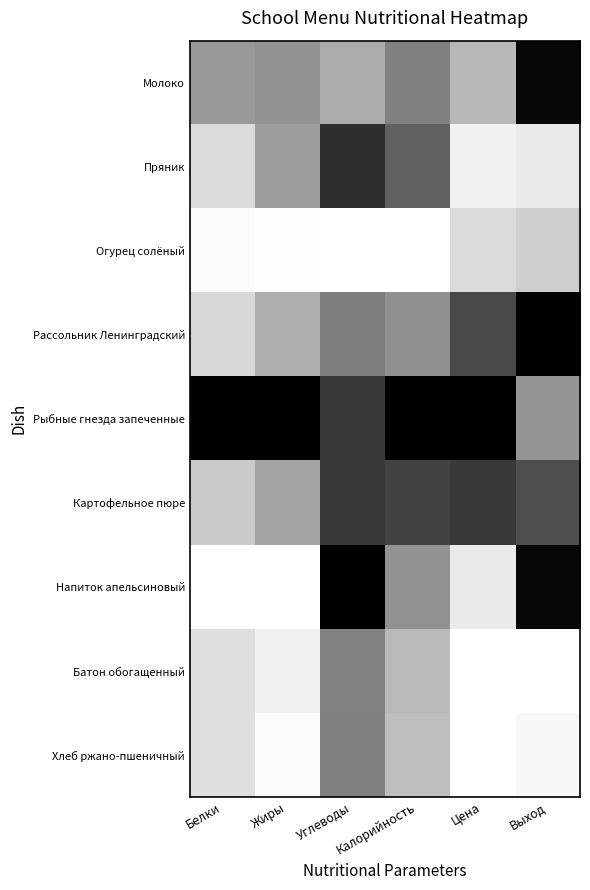

Reading right to left, extract all data points from this chart.

Молоко: Выход=1.0	Цена=0.3	Калорийность=0.5	Углеводы=0.3	Жиры=0.4	Белки=0.4
Пряник: Выход=0.1	Цена=0.1	Калорийность=0.6	Углеводы=0.8	Жиры=0.4	Белки=0.1
Огурец солёный: Выход=0.2	Цена=0.1	Калорийность=0.0	Углеводы=0.0	Жиры=0.0	Белки=0.0
Рассольник Ленинградский: Выход=1.0	Цена=0.7	Калорийность=0.4	Углеводы=0.5	Жиры=0.3	Белки=0.2
Рыбные гнезда запеченные: Выход=0.4	Цена=1.0	Калорийность=1.0	Углеводы=0.8	Жиры=1.0	Белки=1.0
Картофельное пюре: Выход=0.7	Цена=0.8	Калорийность=0.7	Углеводы=0.8	Жиры=0.4	Белки=0.2
Напиток апельсиновый: Выход=1.0	Цена=0.1	Калорийность=0.4	Углеводы=1.0	Жиры=0.0	Белки=0.0
Батон обогащенный: Выход=0.0	Цена=0.0	Калорийность=0.3	Углеводы=0.5	Жиры=0.1	Белки=0.1
Хлеб ржано-пшеничный: Выход=0.0	Цена=0.0	Калорийность=0.3	Углеводы=0.5	Жиры=0.0	Белки=0.1